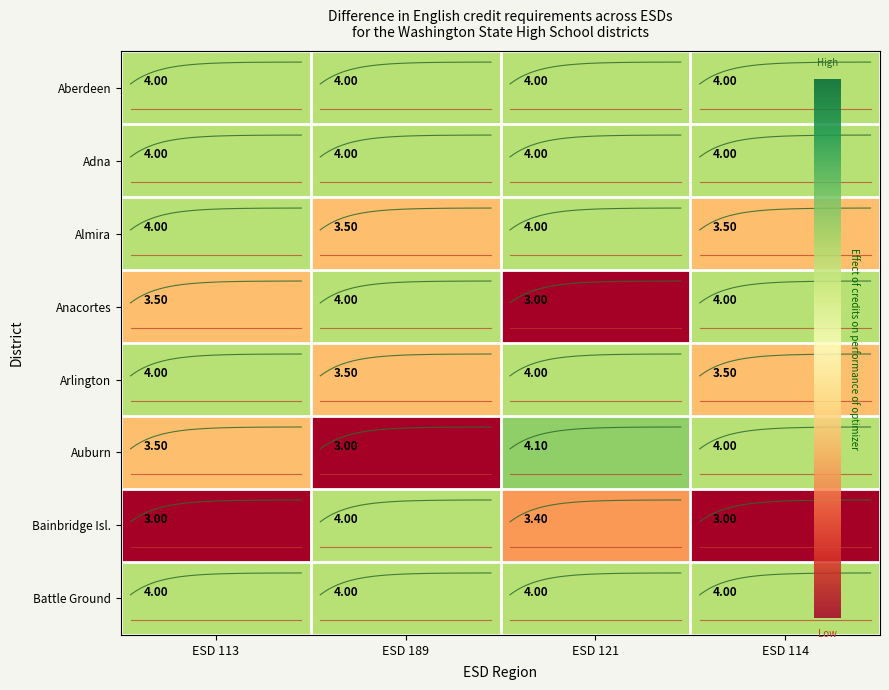

Is the value of Bainbridge Isl. at ESD 121 greater than the value of Battle Ground at ESD 189?

No